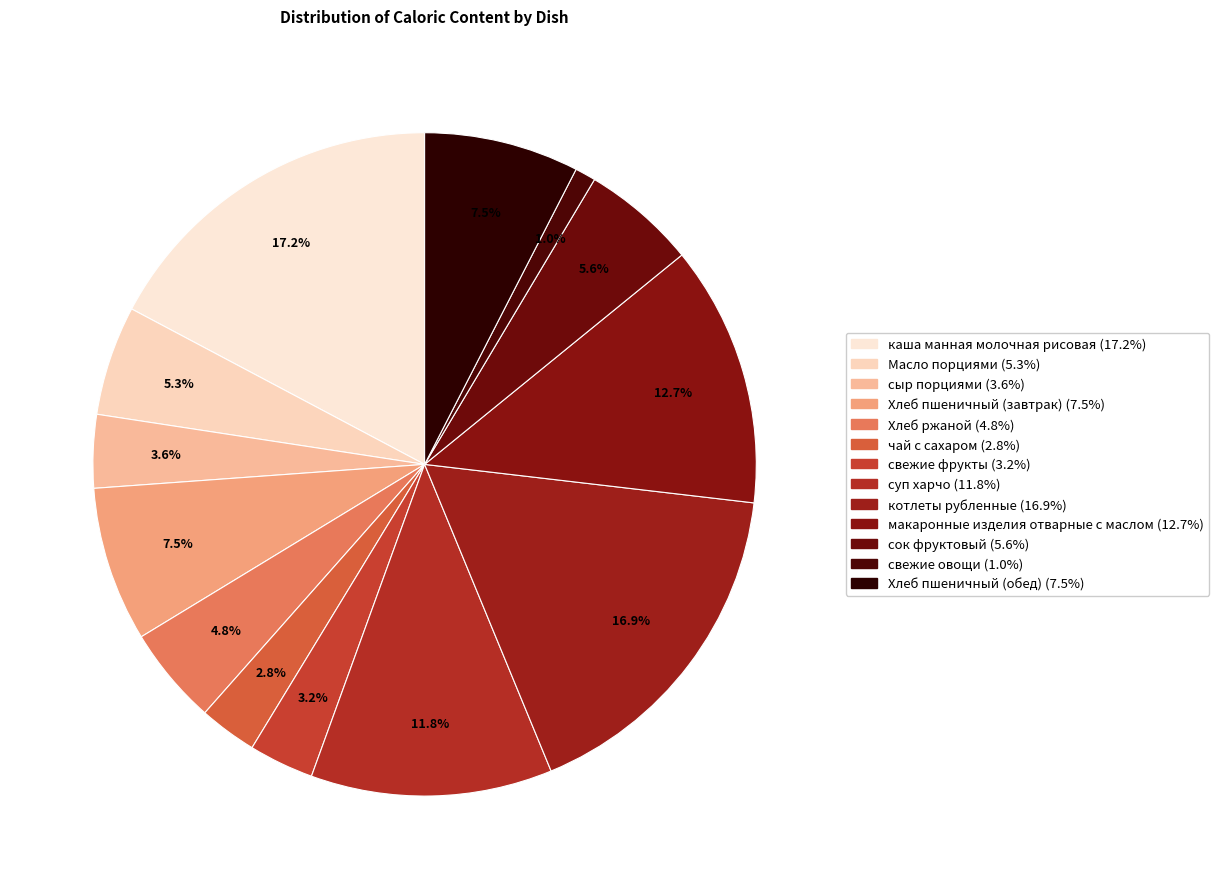

Which slice is the smallest?

свежие овощи